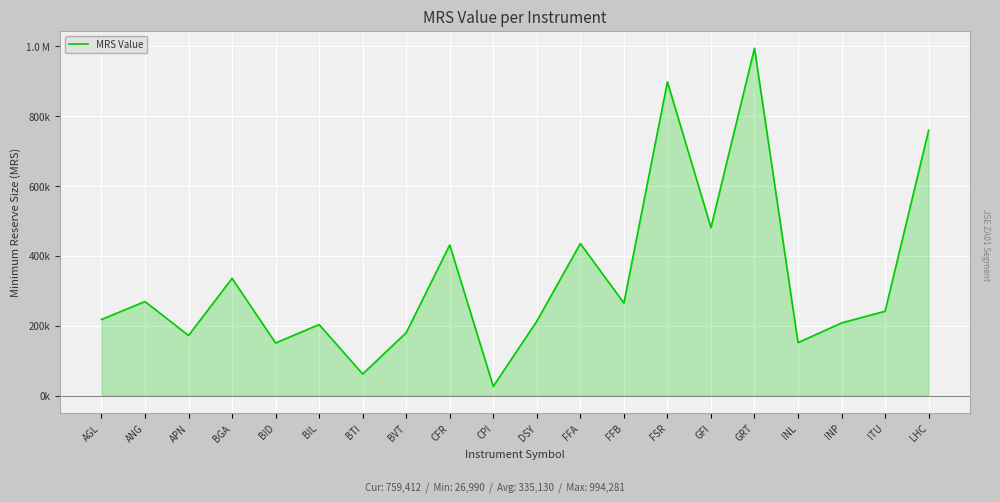

Reading left to right, what are all the values shown in this chart?

218235	269649	172628	335931	151160	203790	62407	180501	431555	26990	213333	435570	265384	898149	481121	994281	152142	208416	241960	759412